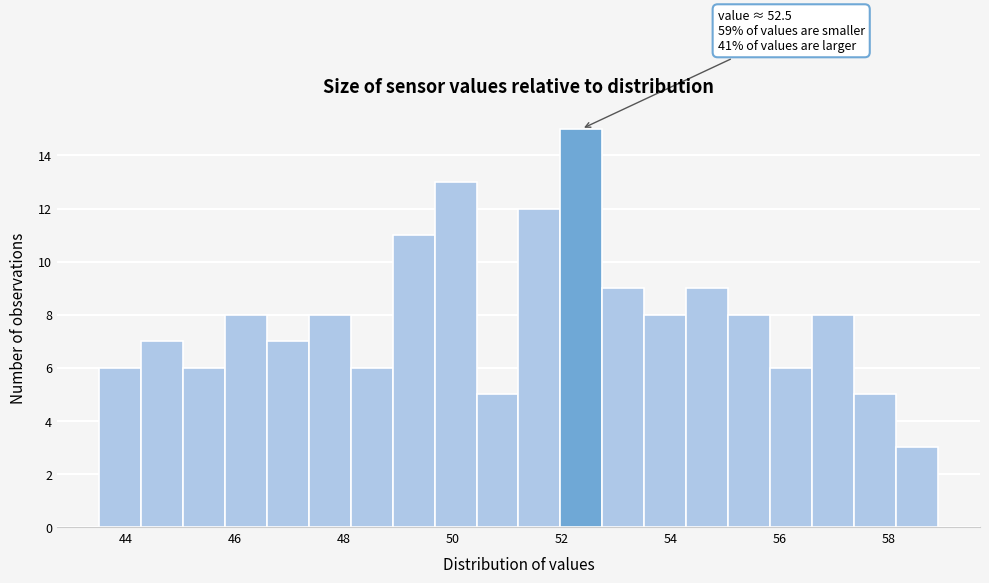

Read against the x-axis, roughly where is the centre of the tallest bar?

52.4